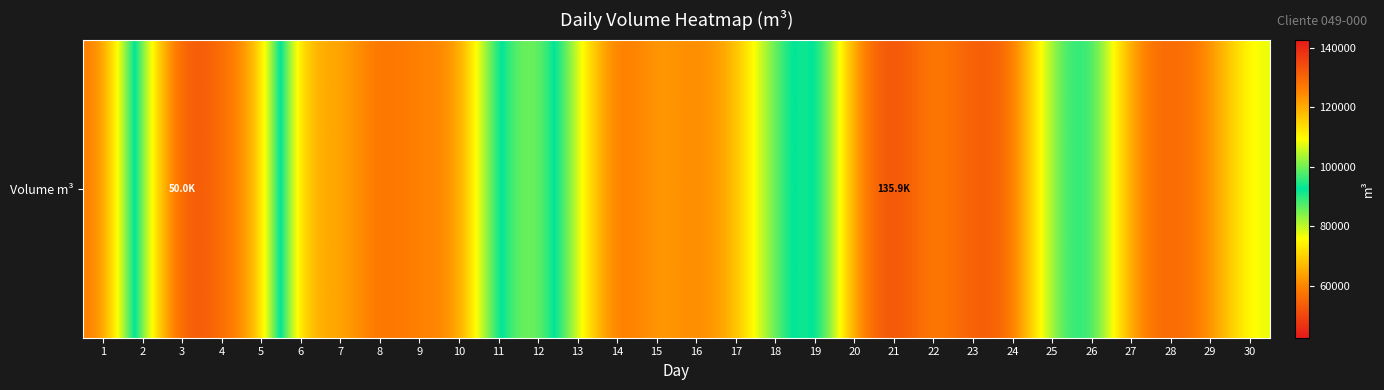

Reading left to right, list all the values displayed in this chart.

127445.8	83301.7	49984.1	56016.8	65119.5	120920.6	119408.5	129141.8	124970.2	125542.8	90349.3	80781.9	106484.7	130128.6	120866.5	125688.8	119435.2	97878.8	84733.3	124622.0	135860.8	124326.0	132476.8	130337.6	99368.7	91333.7	124067.3	131465.5	124609.4	107377.4